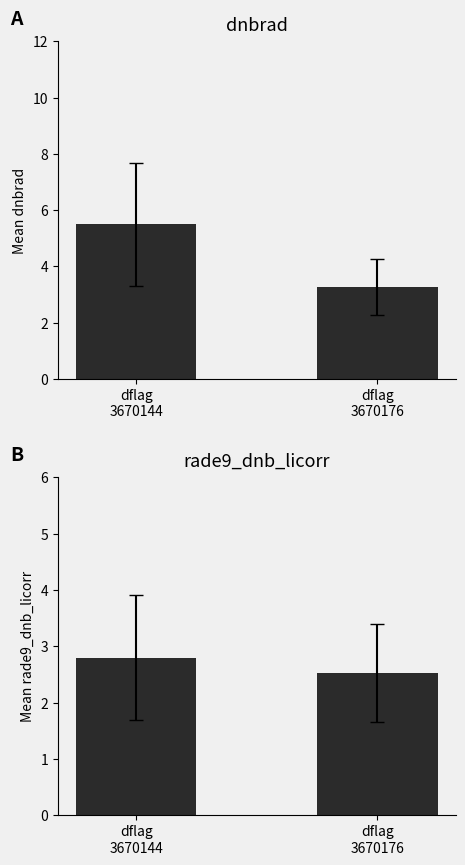

The value of dnbrad at dflag
3670176 is 3.3. True or false?

True